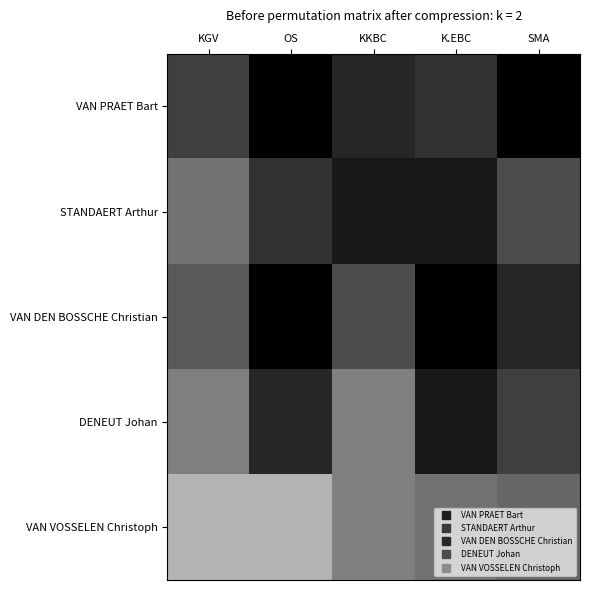

Rank the series at OS from highest to lowest value.

VAN PRAET Bart, VAN DEN BOSSCHE Christian, DENEUT Johan, STANDAERT Arthur, VAN VOSSELEN Christoph